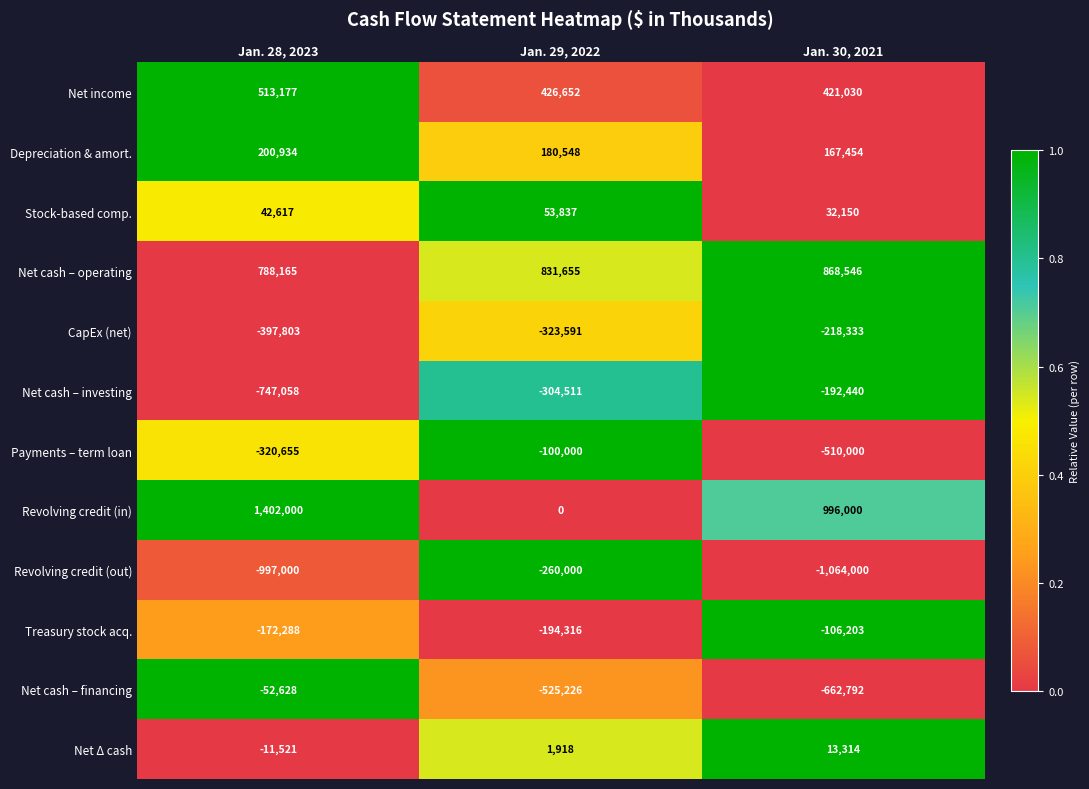

What is the difference between the second highest and minimum values in the Net Δ cash series?

13439